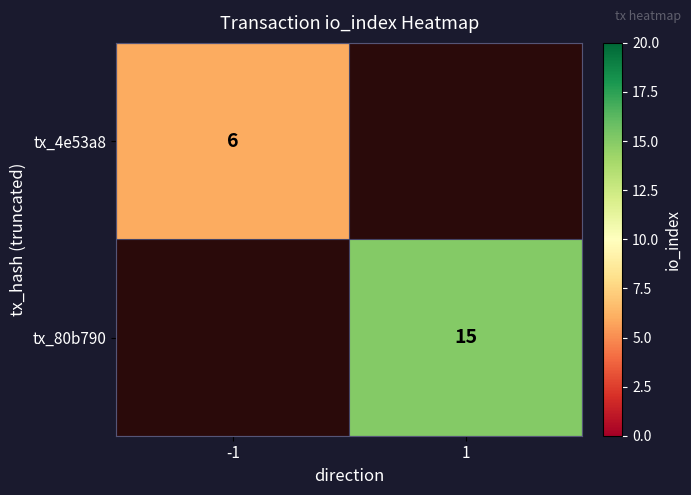

How many data points does each series have?

2